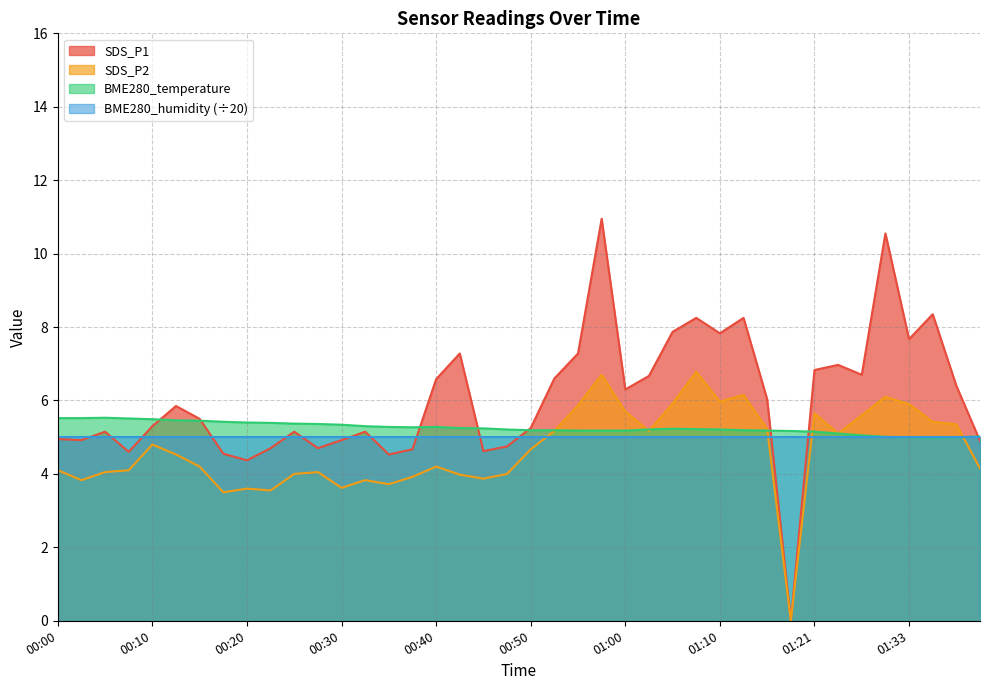

What are all the series names shown in the legend?

SDS_P1, SDS_P2, BME280_temperature, BME280_humidity (÷20)